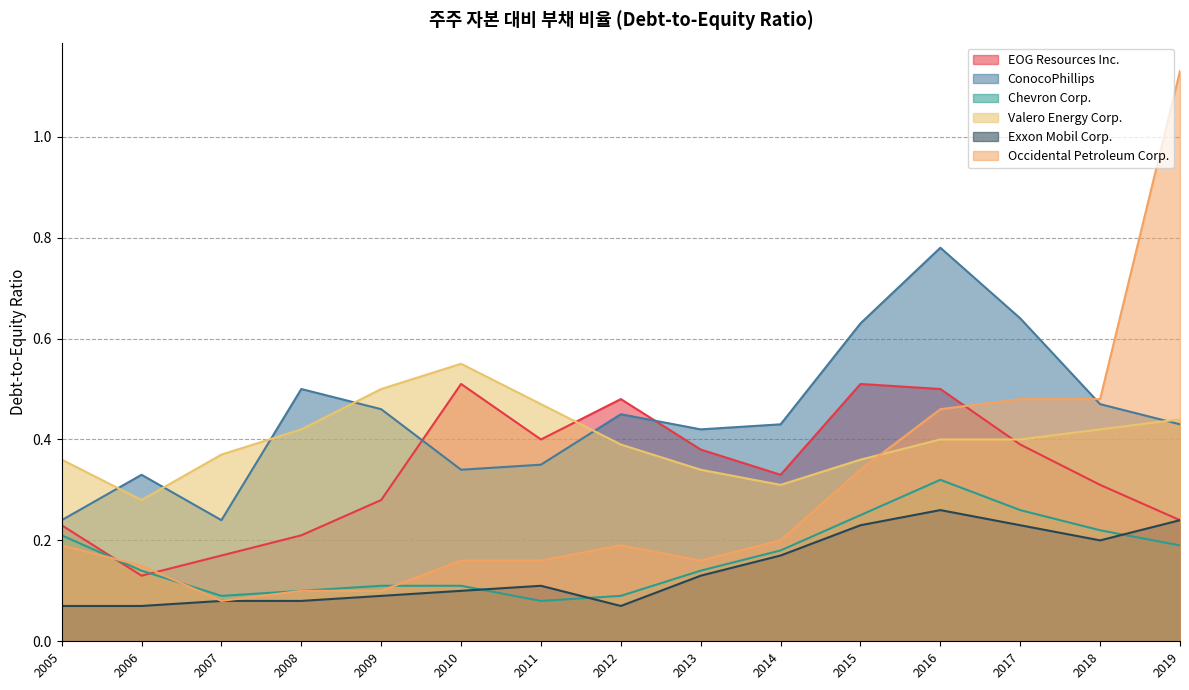

At how many categories does at least one series exceed 0?

15